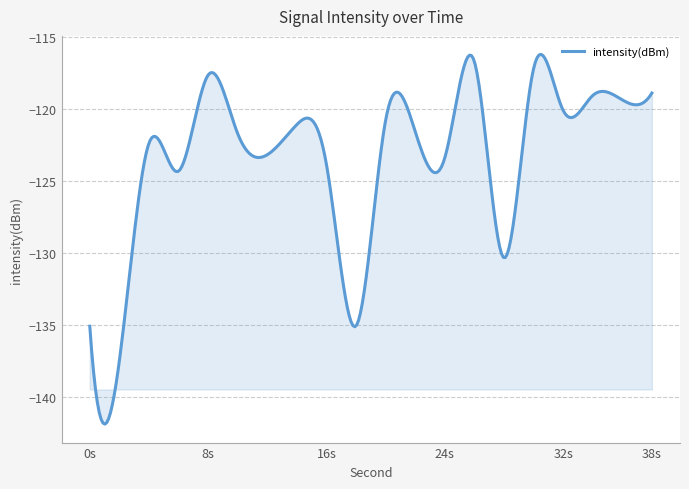

What is the greatest value displayed?

-116.2